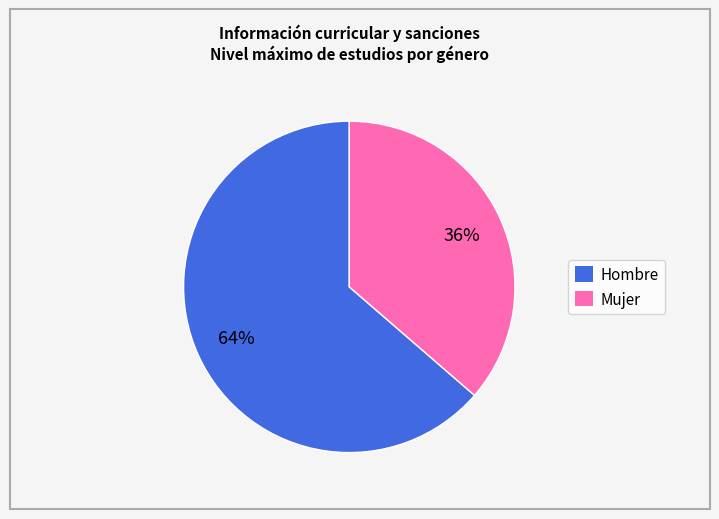

Rank the categories by value from lowest to highest.

Mujer, Hombre